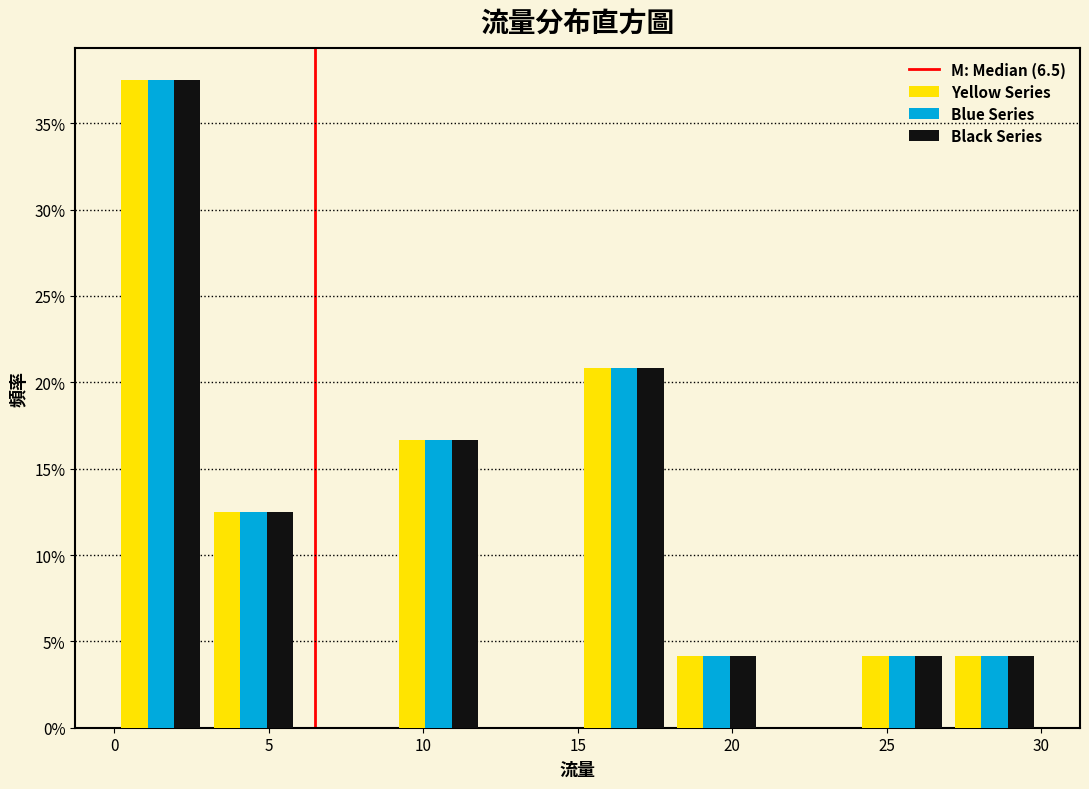

Reading left to right, transcribe this chart: for each range on the x-axis, give the height of each series' bar. The values are not printed on the chart, so give them approximately, as read against the axis.

0 to 3: Yellow Series=37.5	Blue Series=37.5	Black Series=37.5
3 to 6: Yellow Series=12.5	Blue Series=12.5	Black Series=12.5
6 to 9: Yellow Series=0	Blue Series=0	Black Series=0
9 to 12: Yellow Series=16.5	Blue Series=16.5	Black Series=16.5
12 to 15: Yellow Series=0	Blue Series=0	Black Series=0
15 to 18: Yellow Series=21.0	Blue Series=21.0	Black Series=21.0
18 to 21: Yellow Series=4.0	Blue Series=4.0	Black Series=4.0
21 to 24: Yellow Series=0	Blue Series=0	Black Series=0
24 to 27: Yellow Series=4.0	Blue Series=4.0	Black Series=4.0
27 to 30: Yellow Series=4.0	Blue Series=4.0	Black Series=4.0